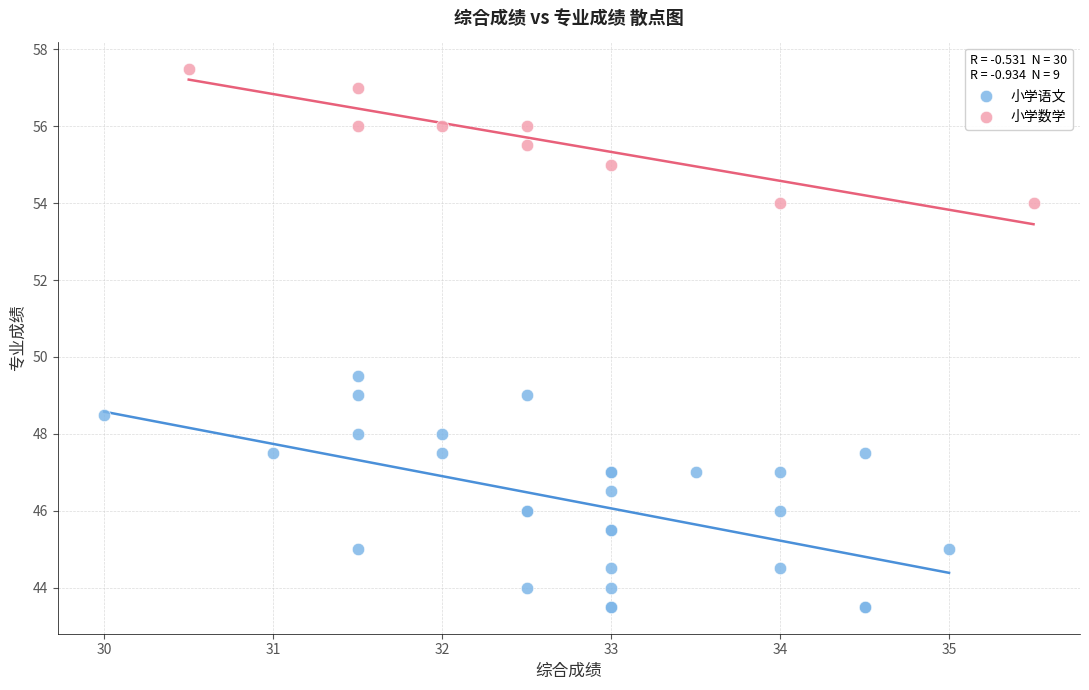

Which series has the widest spread of Y values?

小学语文